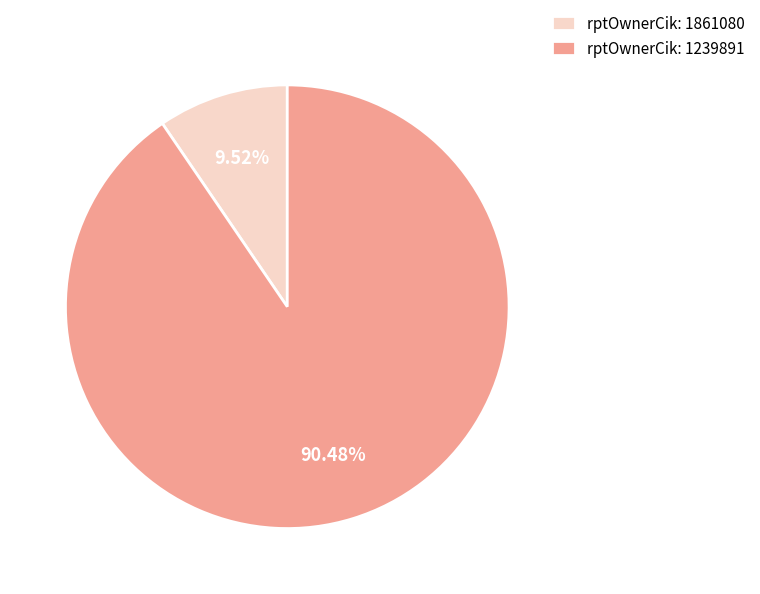

Between rptOwnerCik: 1861080 and rptOwnerCik: 1239891, which is larger?

rptOwnerCik: 1239891